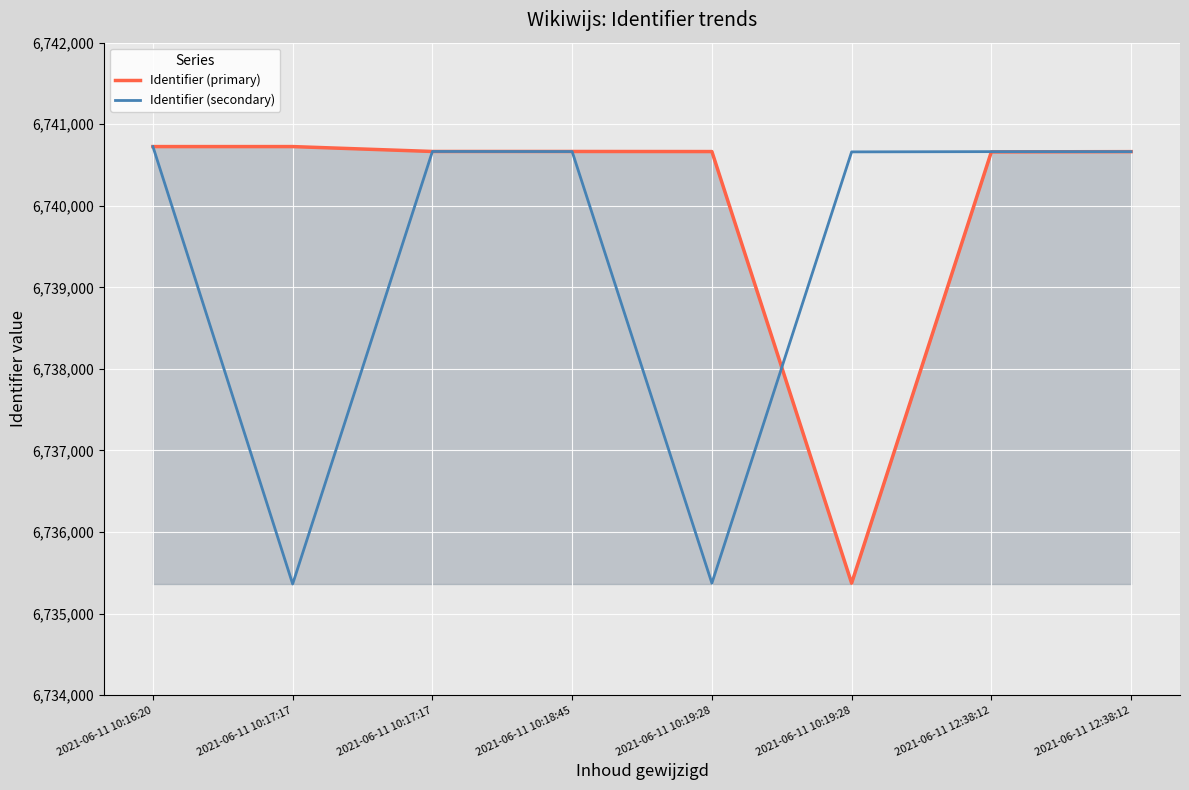

Does the chart have visible grid lines?

Yes